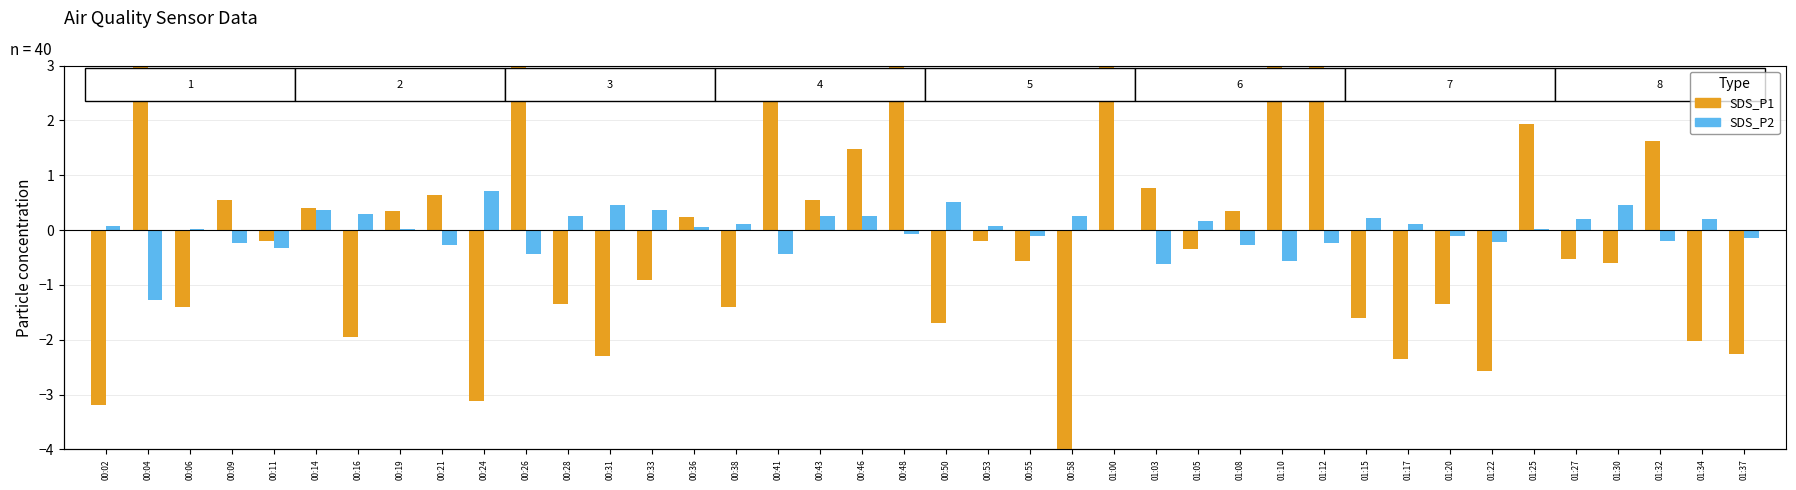

How many negative values does the SDS_P1 (Amp) series have?

22